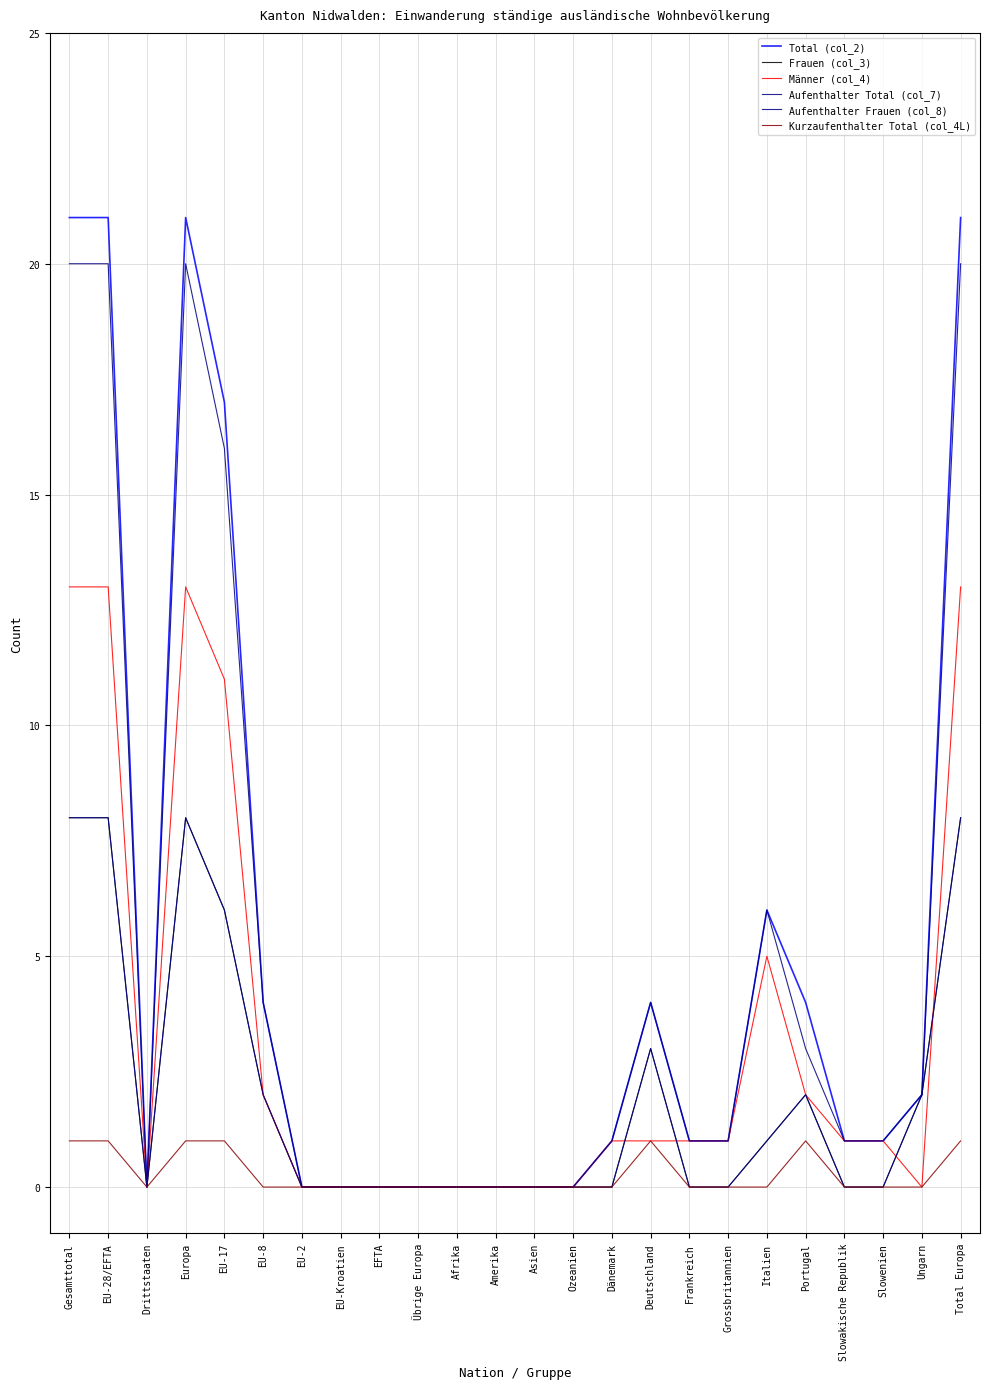

True or false: Frauen (col_3) and Total (col_2) cross at least once.

False